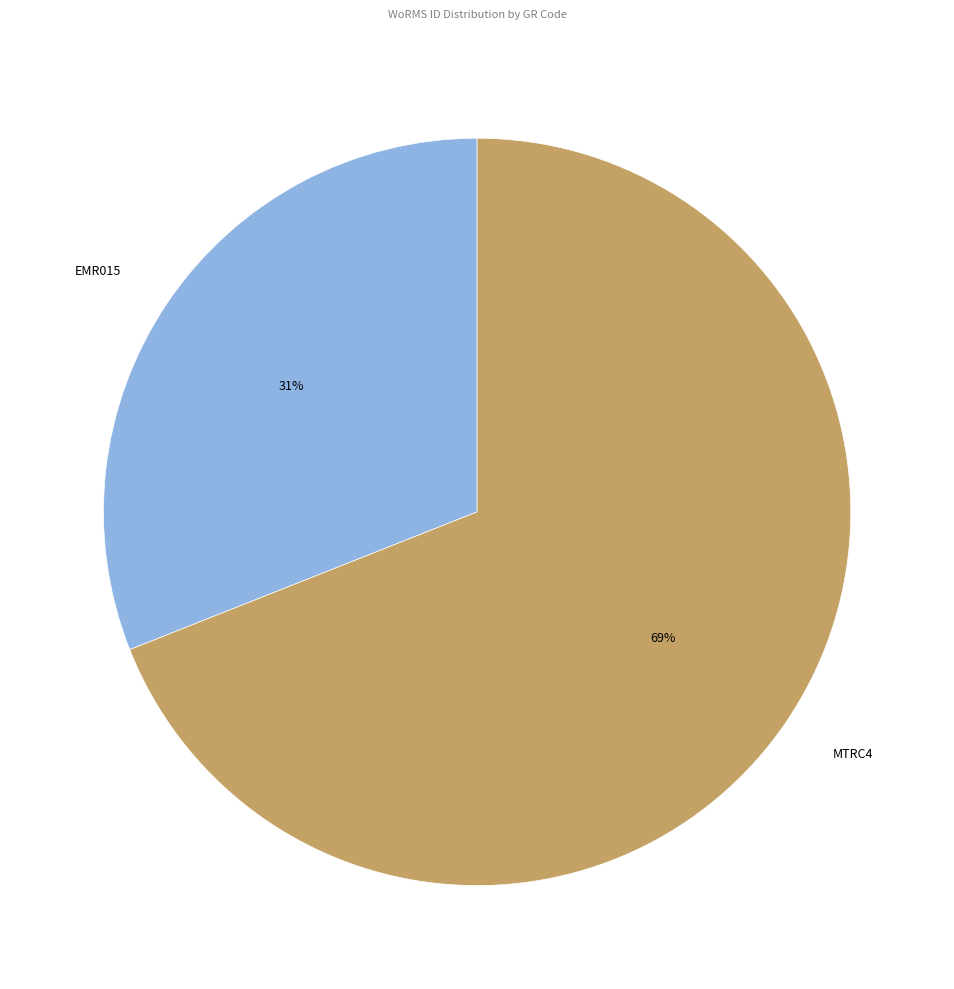

What percentage is the EMR015 slice, to the nearest percent?

31%